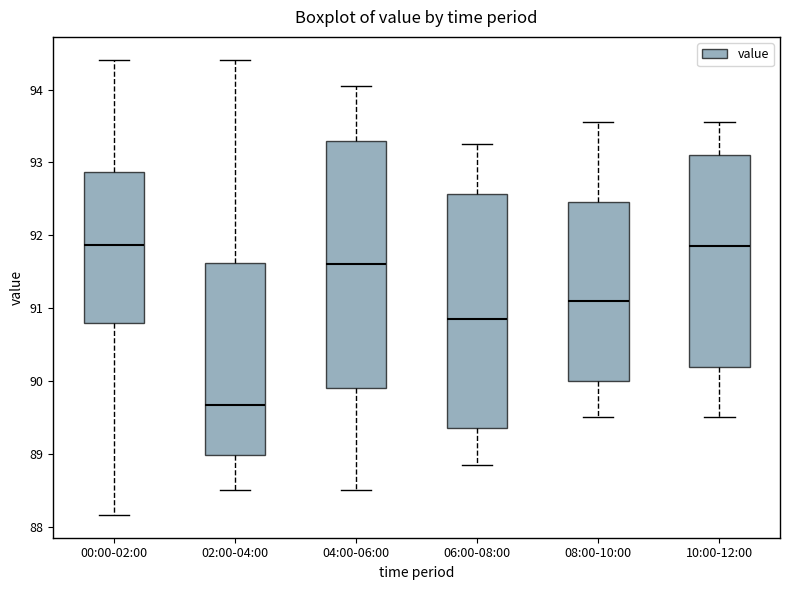

Reading left to right, read every box against the y-axis: the position of its median line, the range the box covers, and the ends of its whiskers. The values are not printed on the chart, so give them approximately, as read against the axis.

00:00-02:00: median 91.9, box 90.8 to 92.9, whiskers 88.2 to 94.4
02:00-04:00: median 89.7, box 89.0 to 91.6, whiskers 88.5 to 94.4
04:00-06:00: median 91.6, box 89.9 to 93.3, whiskers 88.5 to 94.1
06:00-08:00: median 90.9, box 89.4 to 92.6, whiskers 88.9 to 93.3
08:00-10:00: median 91.1, box 90.0 to 92.5, whiskers 89.5 to 93.6
10:00-12:00: median 91.9, box 90.2 to 93.1, whiskers 89.5 to 93.6